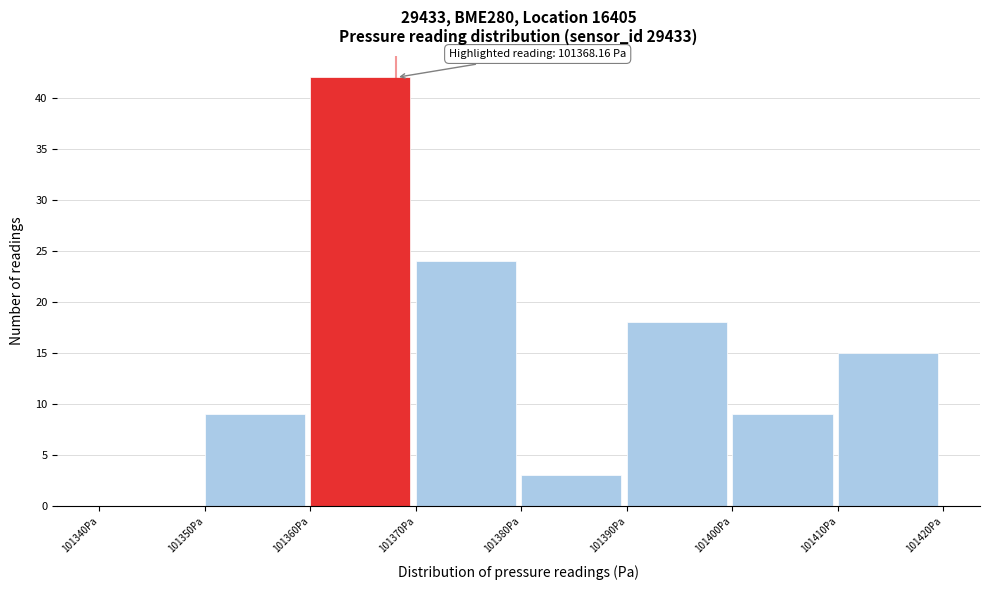

Which range on the x-axis has the tallest bar?

101360 to 101370